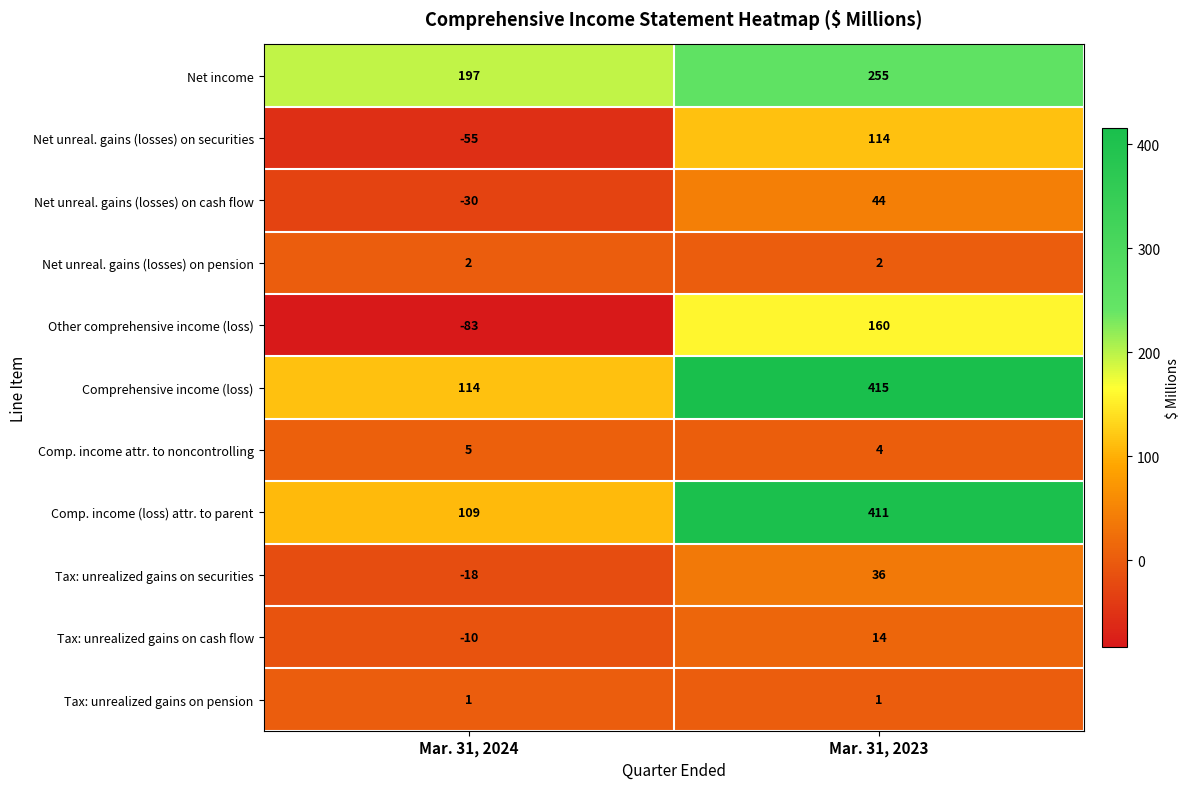

What is the total value across all series at Mar. 31, 2023?

1456